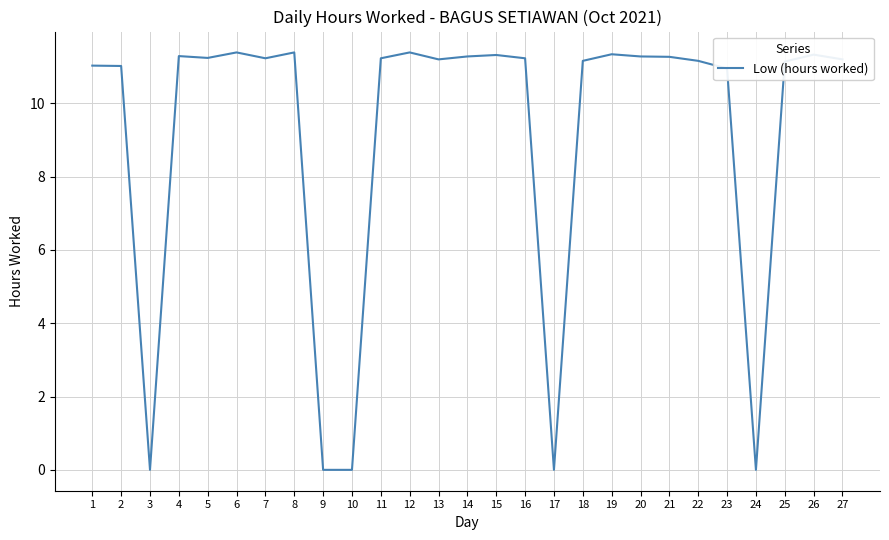

The chart shows a value of 11.2 at 16. True or false?

True